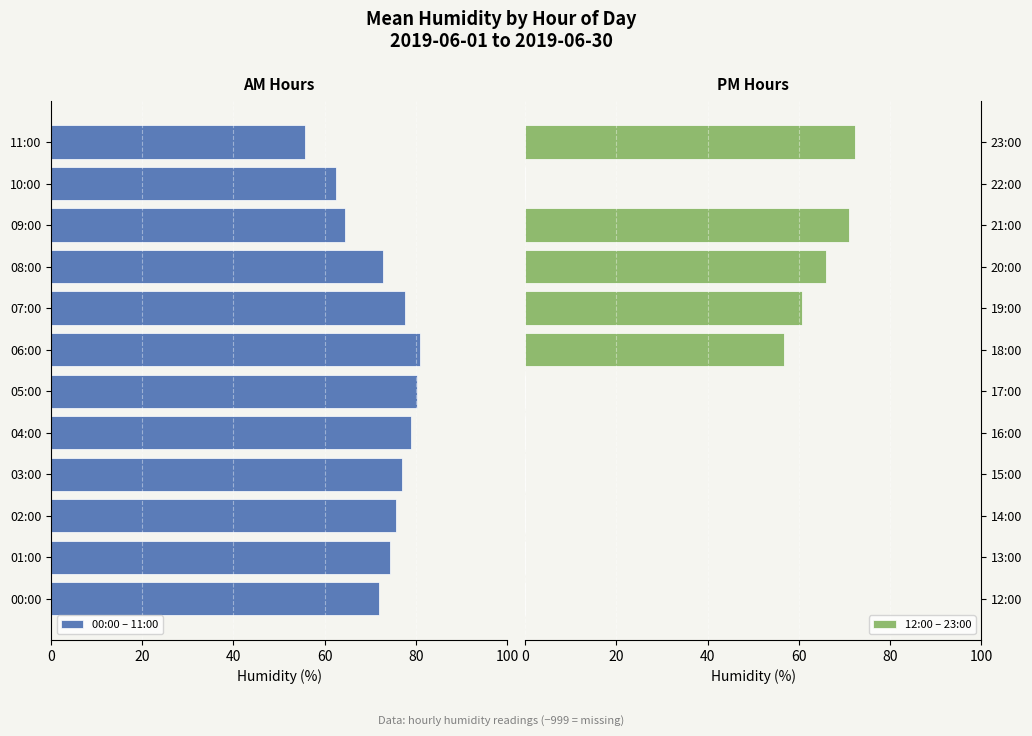

What is the sum of the 12:00 – 23:00 values at 18:00 and 22:00?

56.7